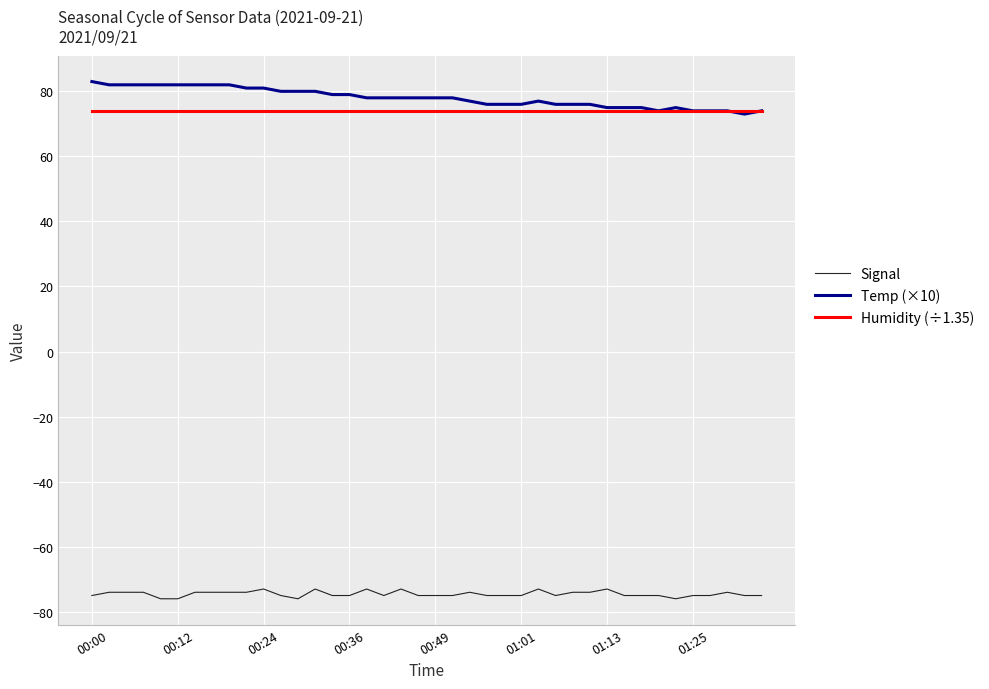

What is the highest value of the Temp (×10) series?

83